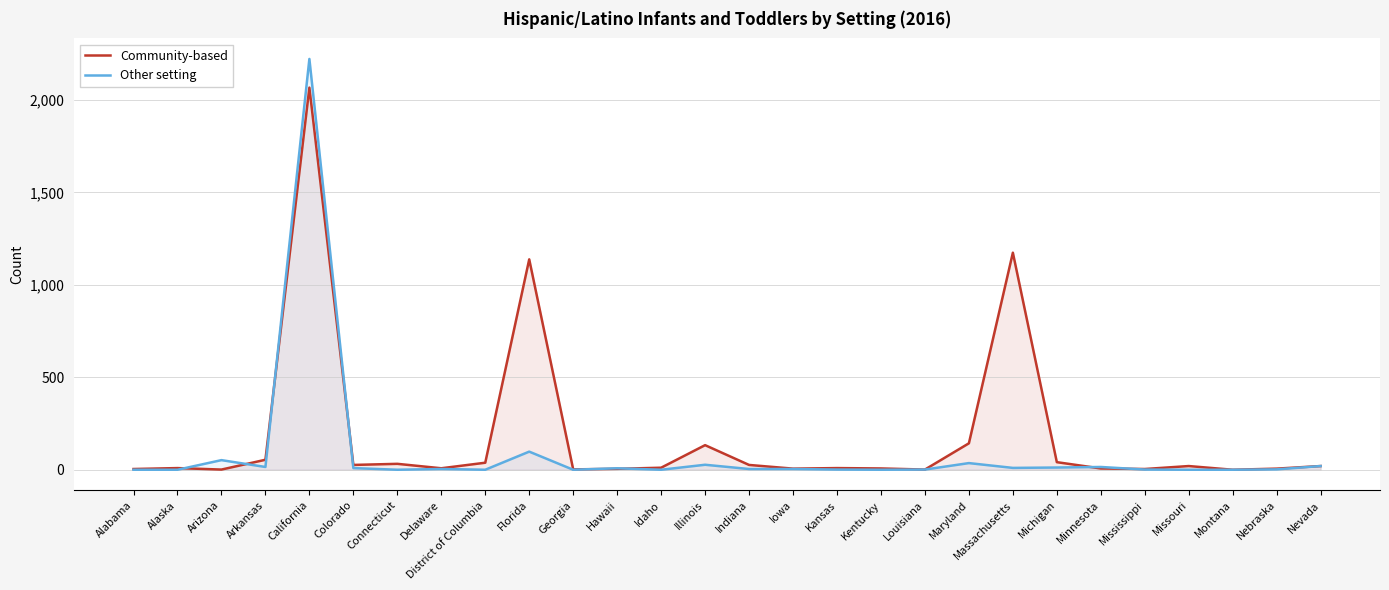

Where does the Community-based series first go above 11?

Arkansas